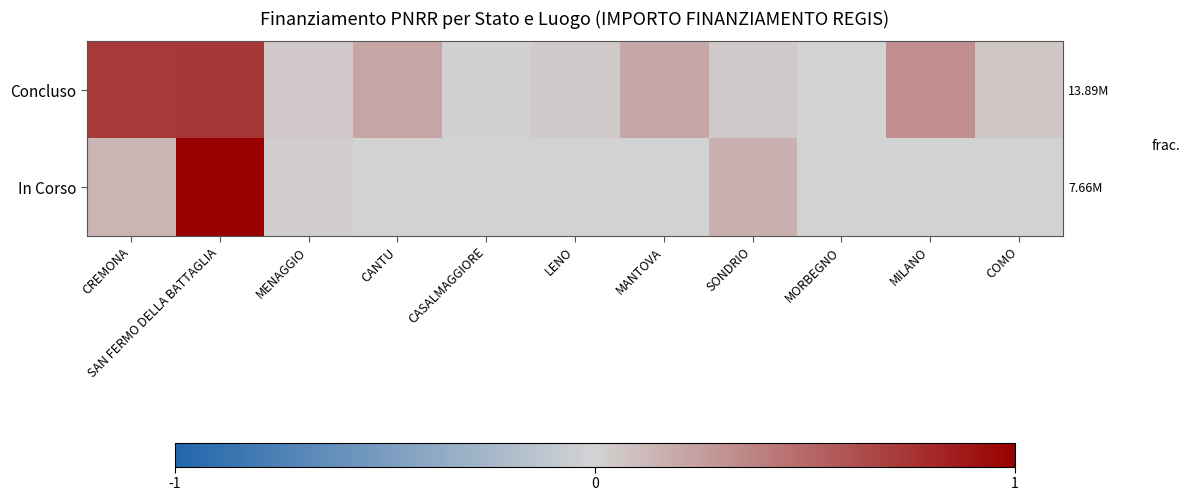

What is the sum of the In Corso values at MORBEGNO and CREMONA?

0.1